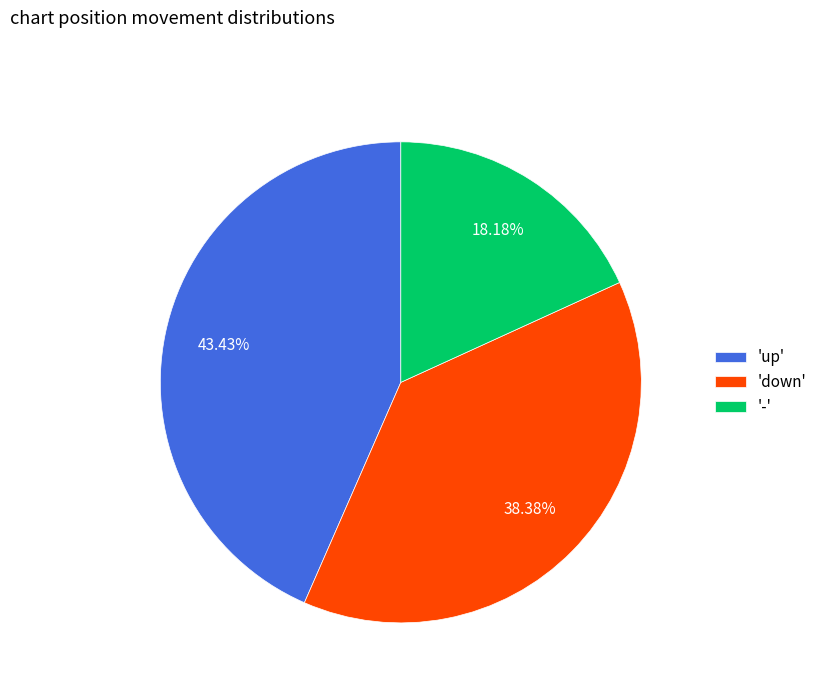

Between 'up' and 'down', which is larger?

'up'